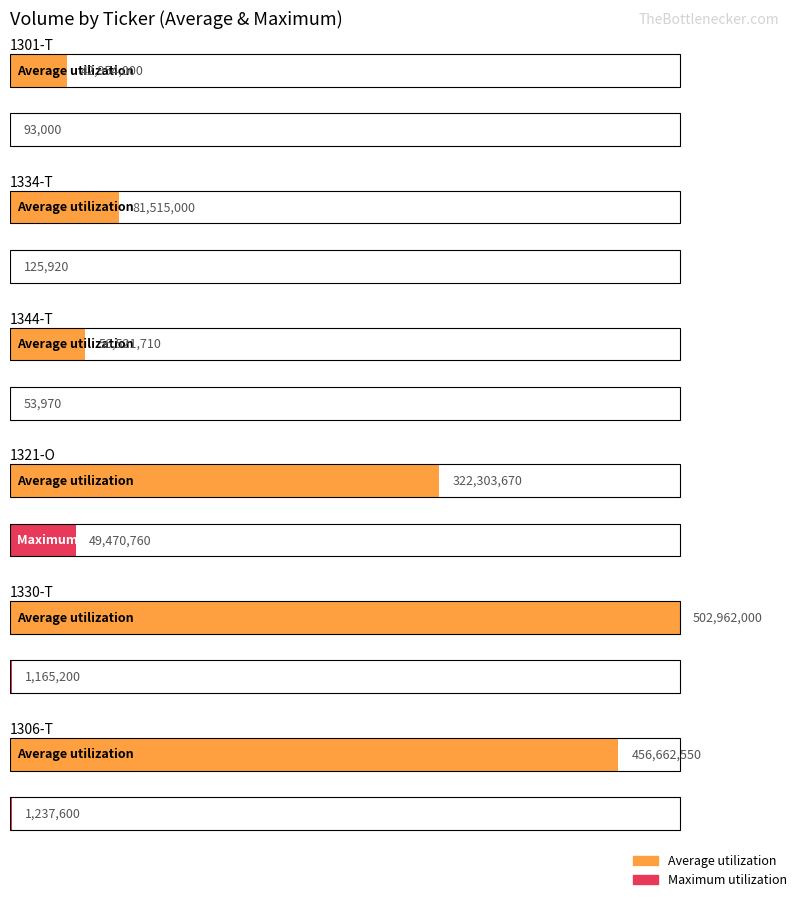

The value of Average utilization at 1306-T is 456662550. True or false?

True